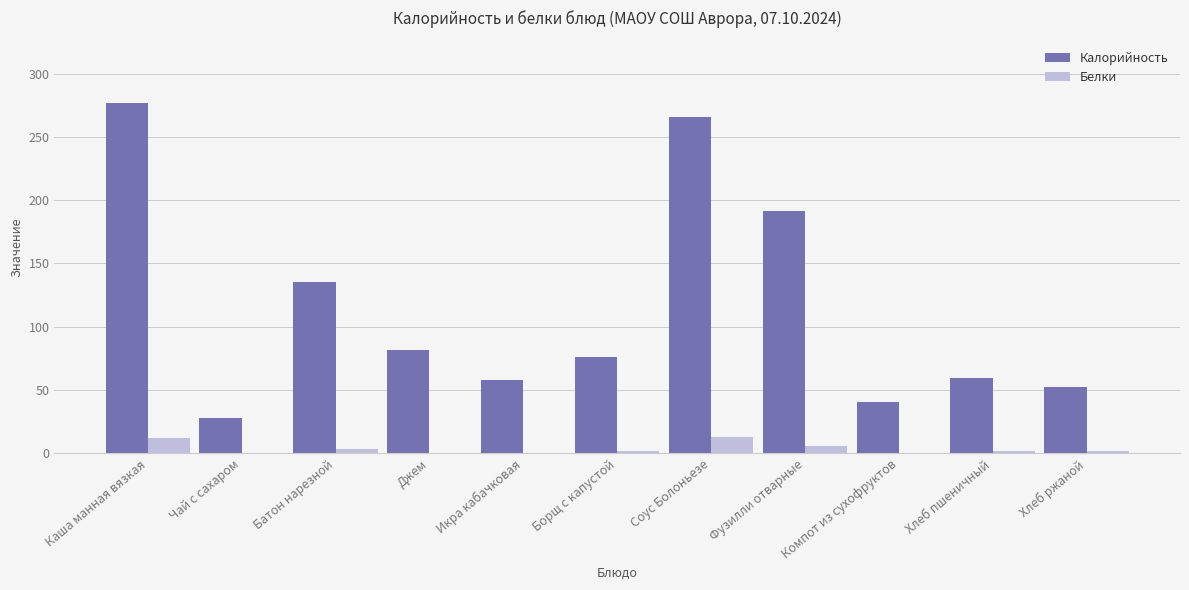

What is the spread (max minus min) of values at Джем?

81.6